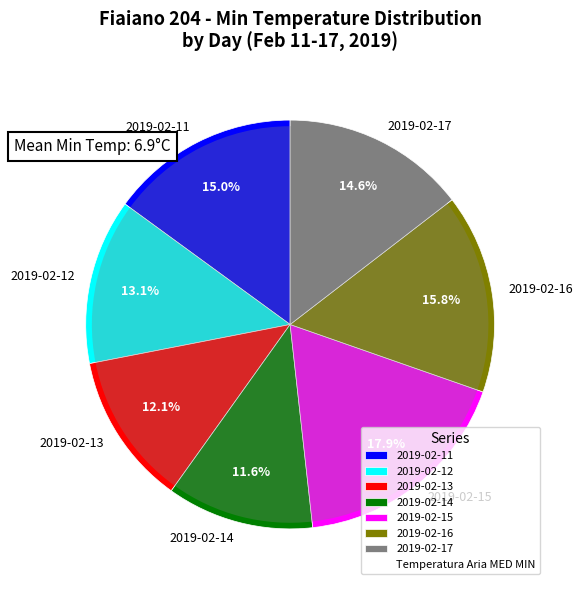

Which slice is the smallest?

2019-02-14